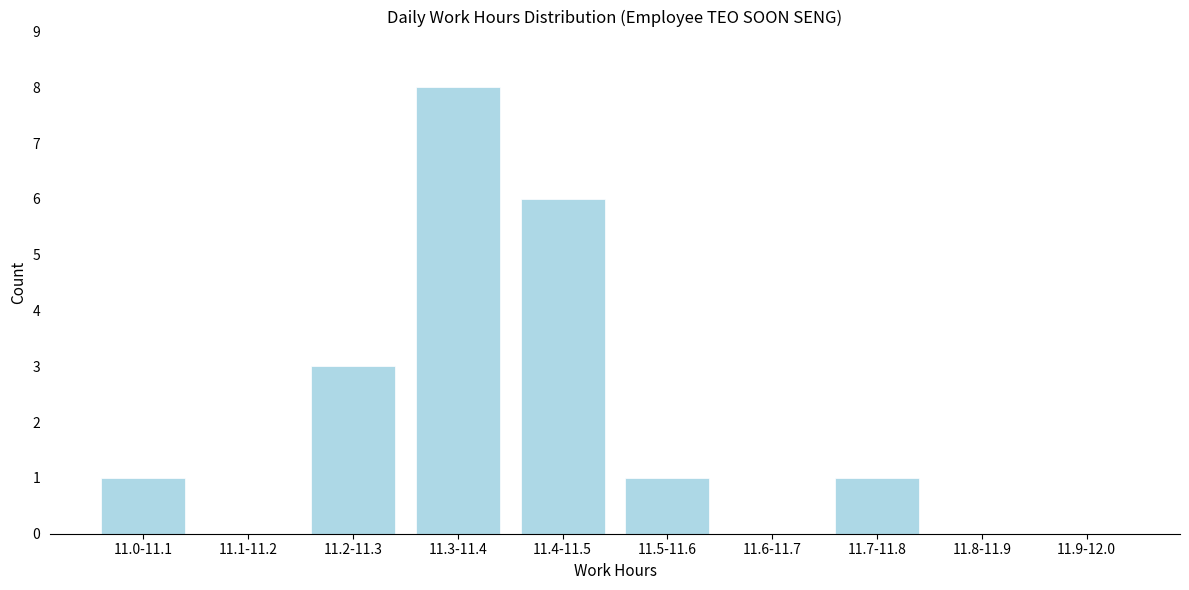

Reading left to right, extract all data points from this chart.

11.0-11.1=1	11.1-11.2=0	11.2-11.3=3	11.3-11.4=8	11.4-11.5=6	11.5-11.6=1	11.6-11.7=0	11.7-11.8=1	11.8-11.9=0	11.9-12.0=0